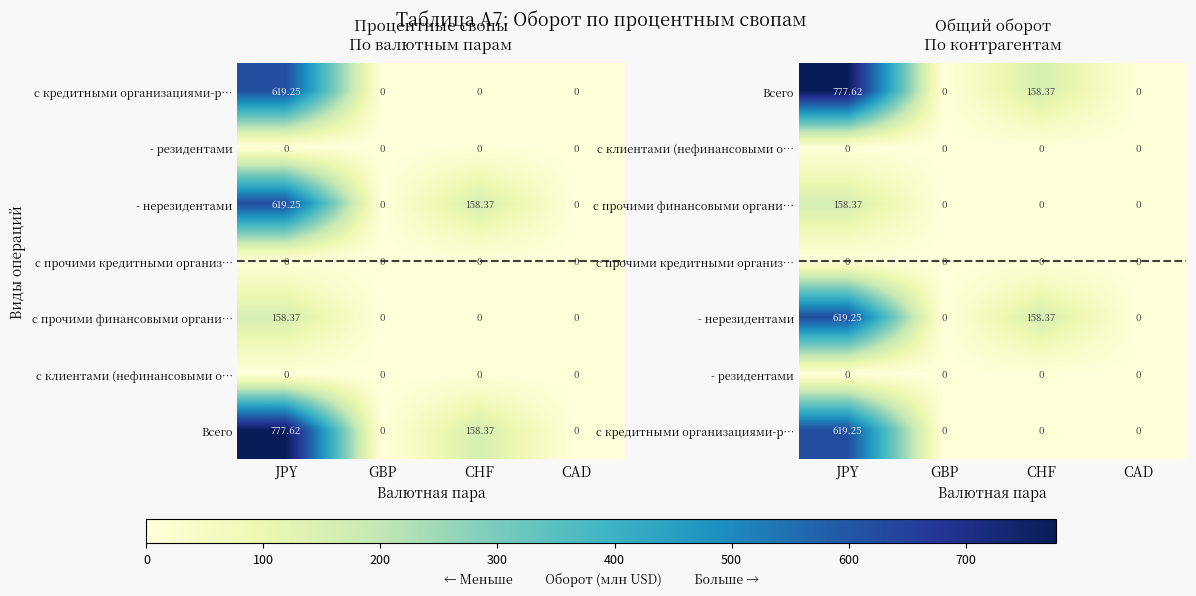

Which category has the lowest value in the с прочими кредитными организ… series?

JPY